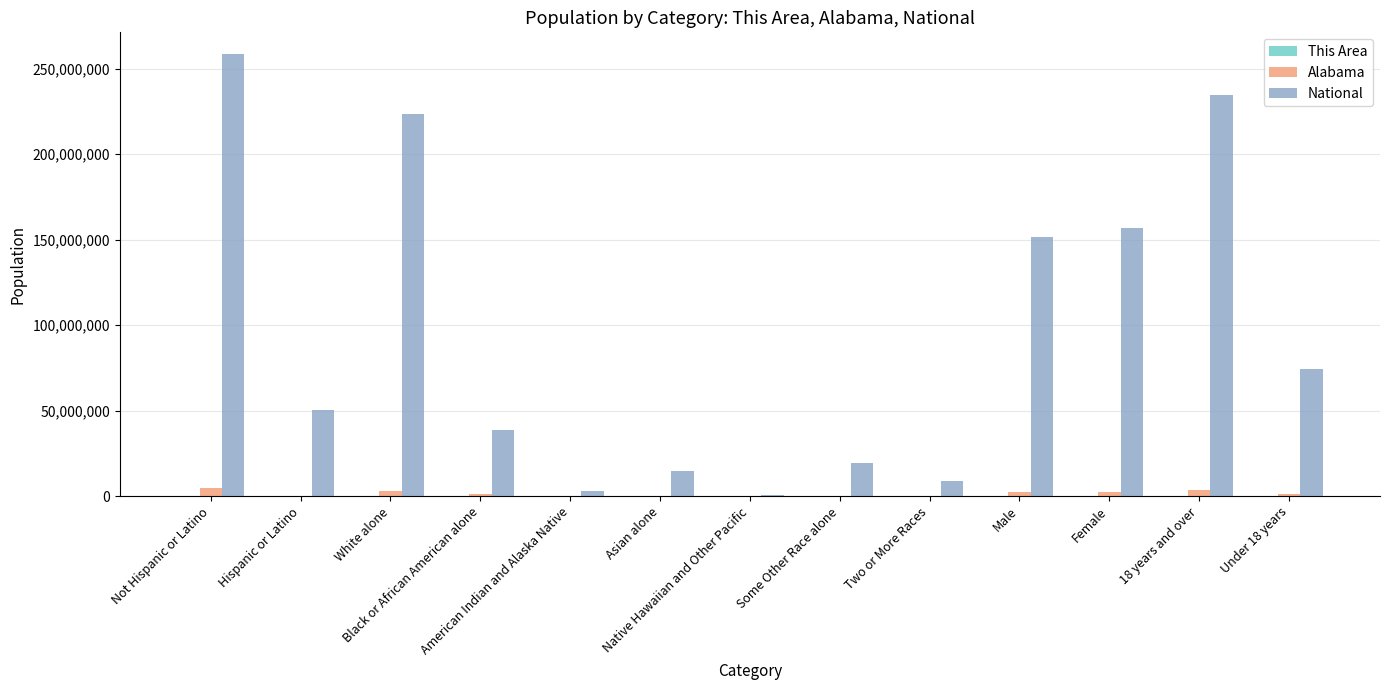

What is the sum of the Alabama values at Two or More Races and Some Other Race alone?

168161